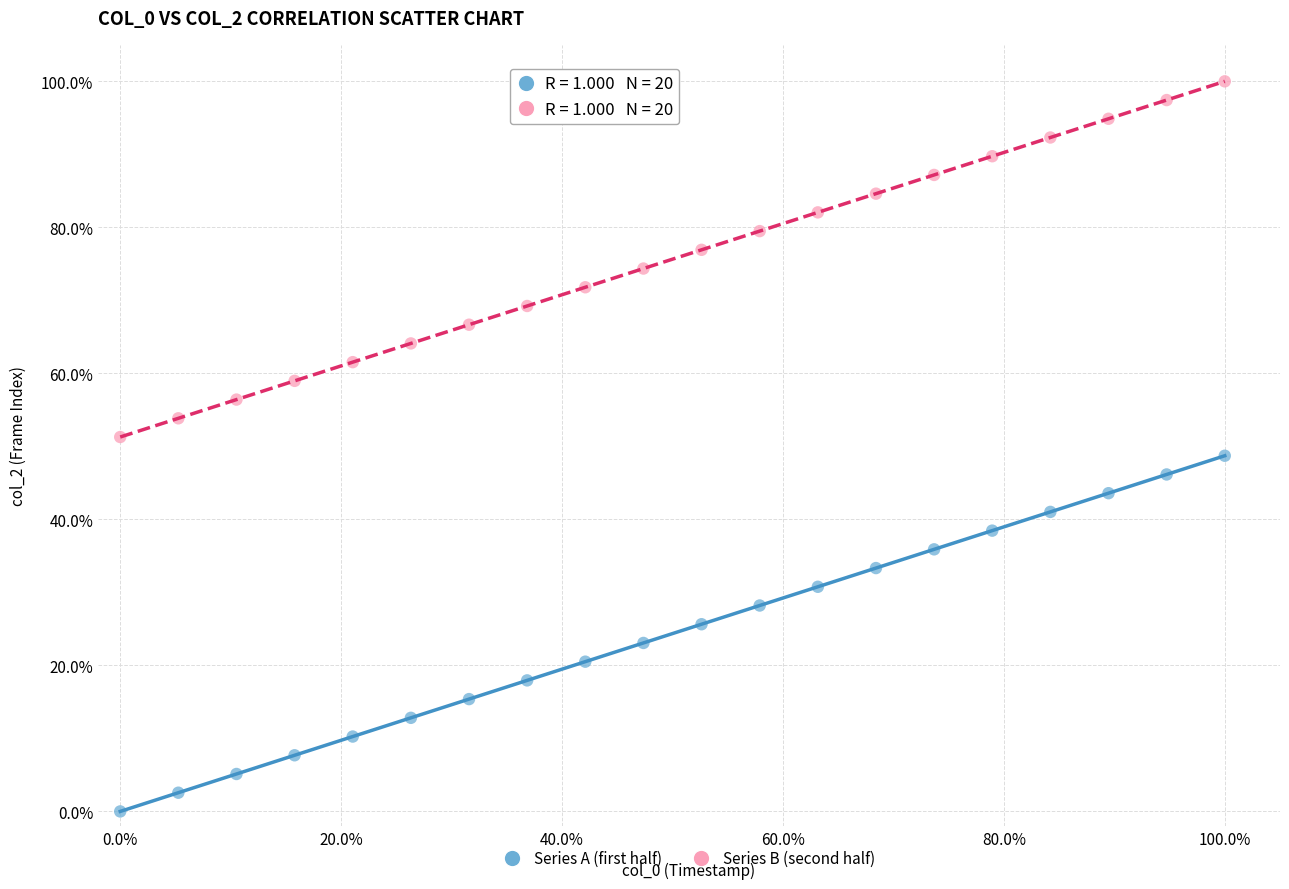

Which series contains the lowest Y value?

Series A (first half)